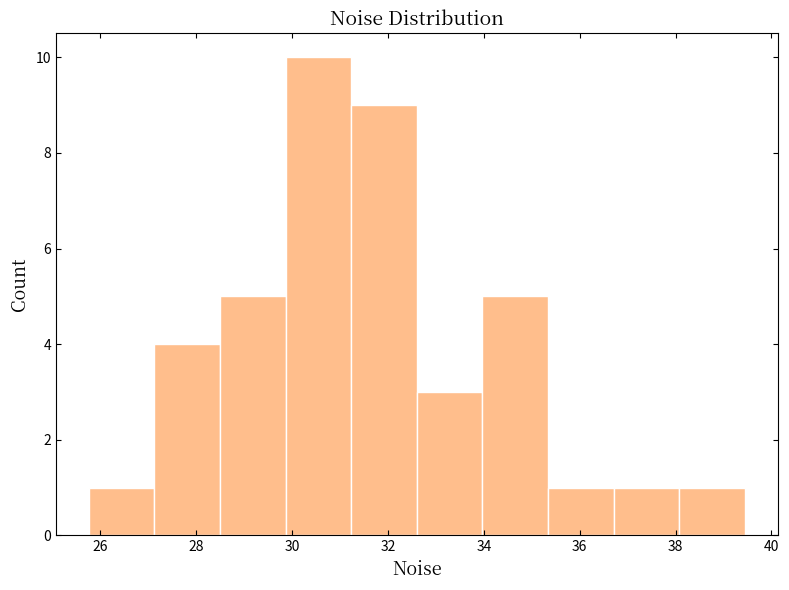

Over which range of the x-axis is the bar tallest?

29.8 to 31.2